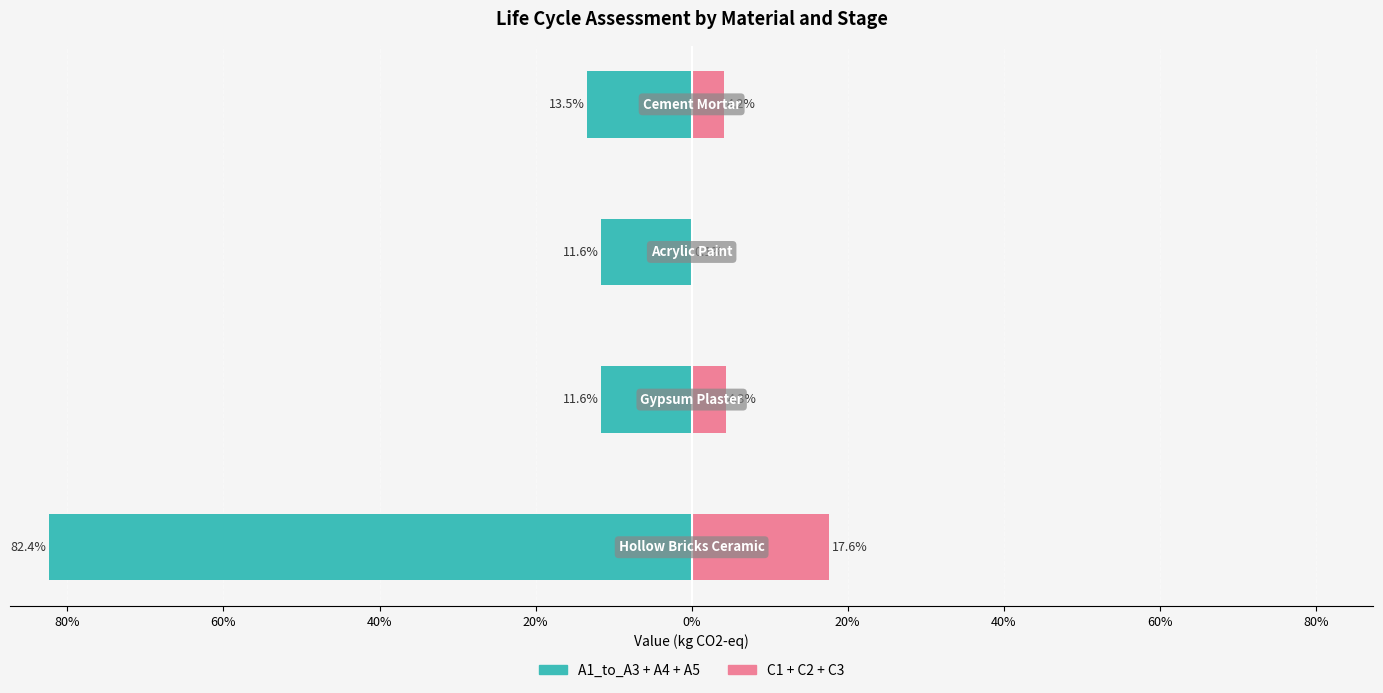

Is the value of C1 + C2 + C3 (right) at 60% greater than the value of A1_to_A3 + A4 + A5 (left) at 60%?

Yes